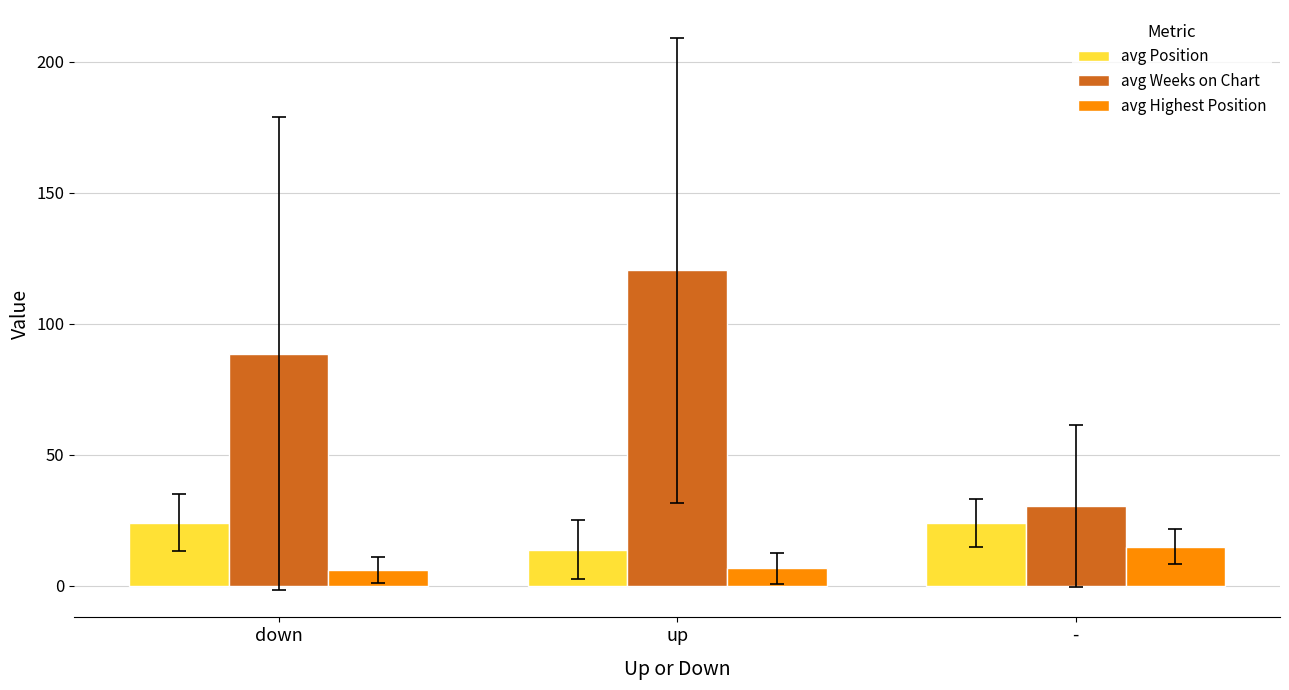

At which label does avg Highest Position reach its peak?

-